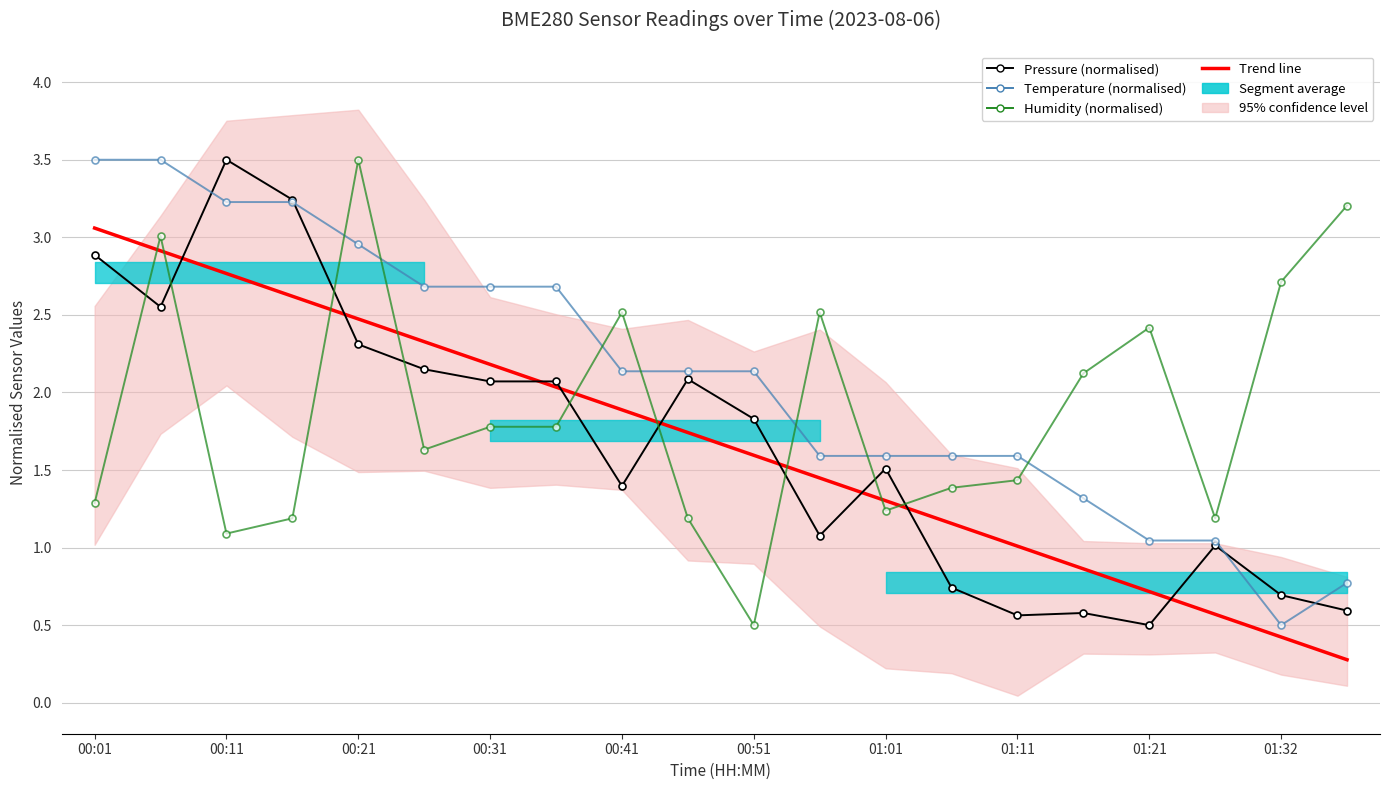

What is the average value of the Pressure (normalised) series?

1.7